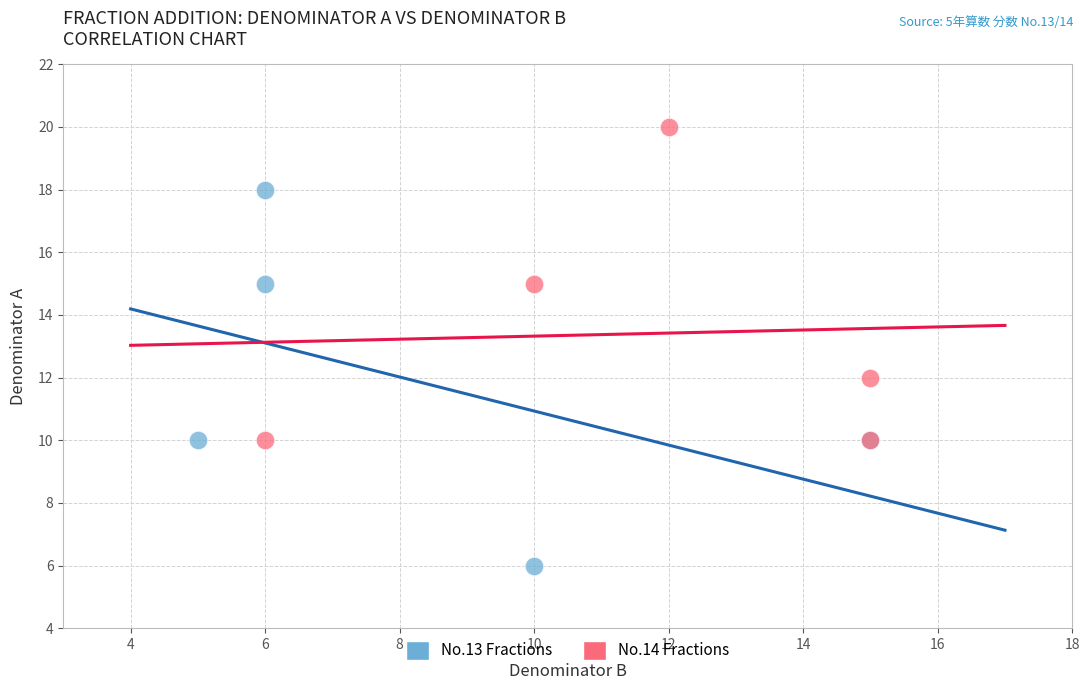

Which series has the widest spread of Y values?

No.13 Fractions